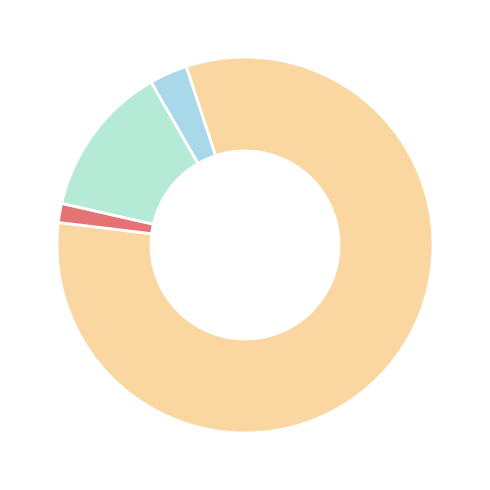

How many segments does this pie chart have?

4